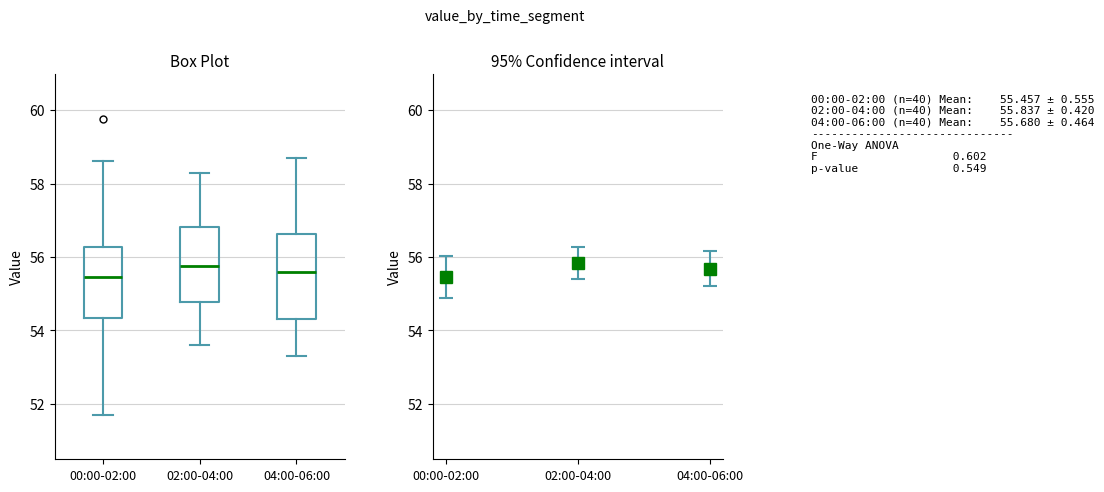

Comparing the boxes themselves (not the whiskers), which one is the tallest?

04:00-06:00